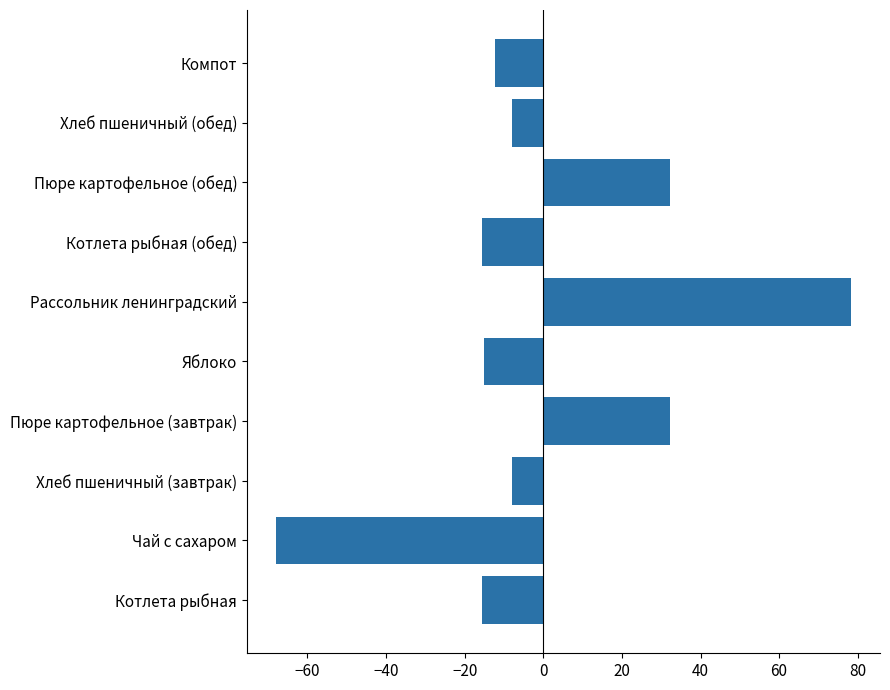

How many bars are there in total?

10